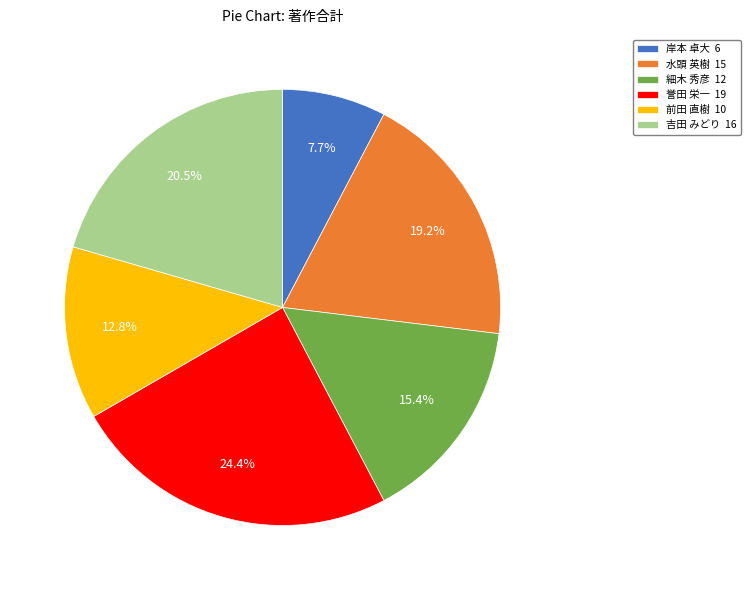

Is the sum of 細木 秀彦 12 and 誉田 栄一 19 greater than half?

No